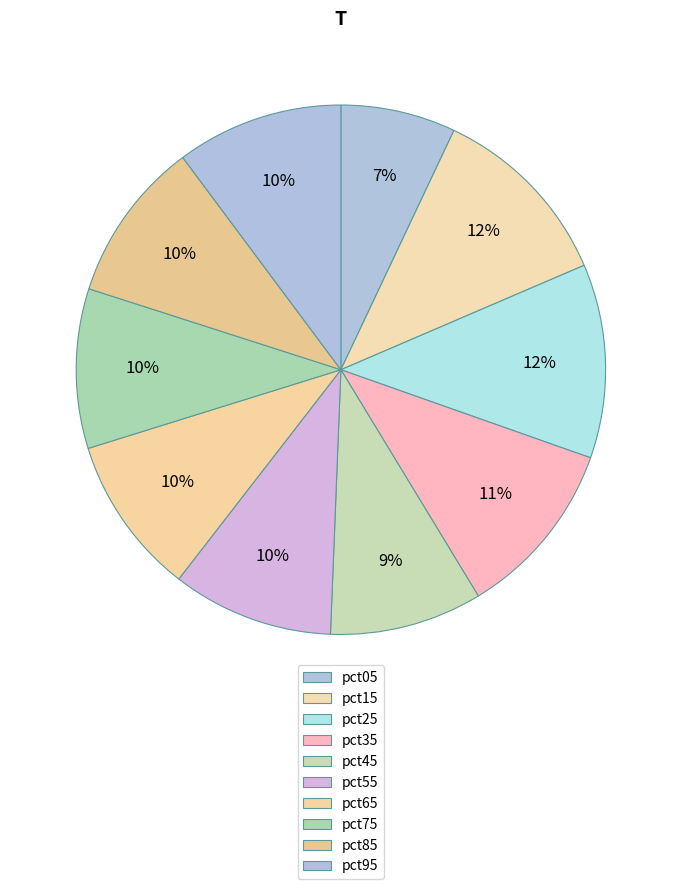

To the nearest percent, what is the combined percentage of pct95 and pct65?

20%